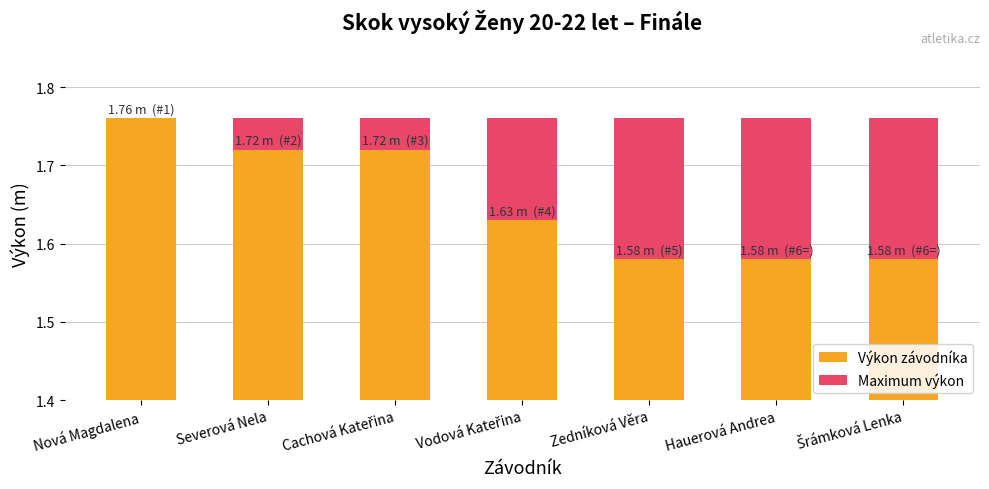

Between Cachová Kateřina and Severová Nela, which is larger?

Cachová Kateřina